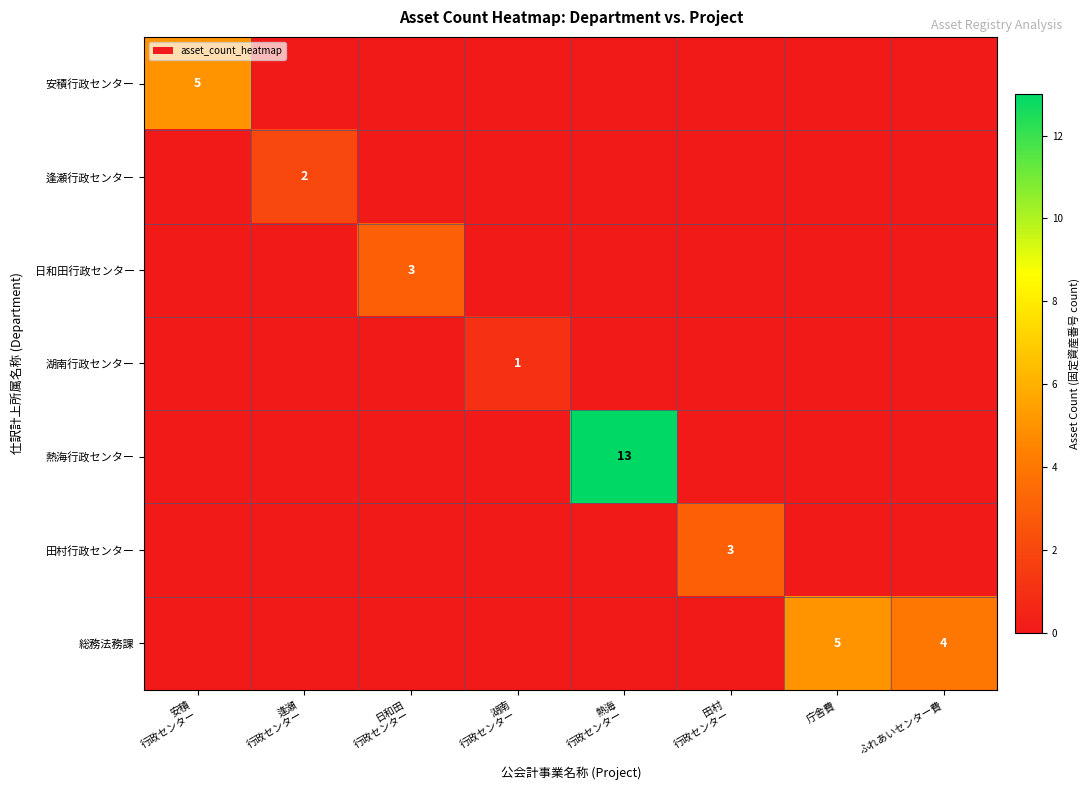

The value of 総務法務課 at ふれあいセンター費 is 6. True or false?

False